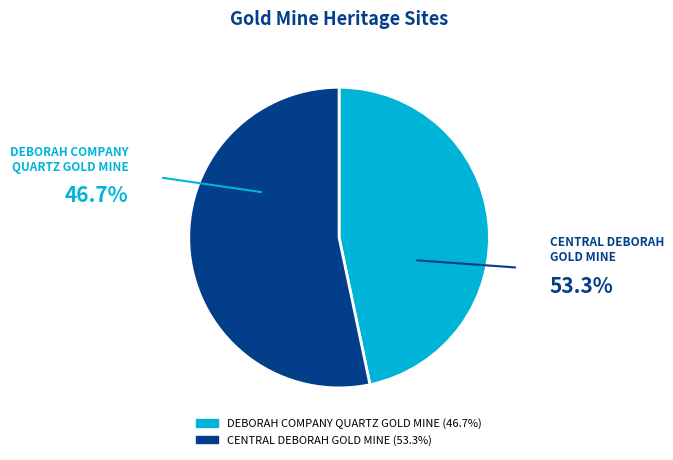

Which slice represents more than half of the pie?

CENTRAL DEBORAH GOLD MINE